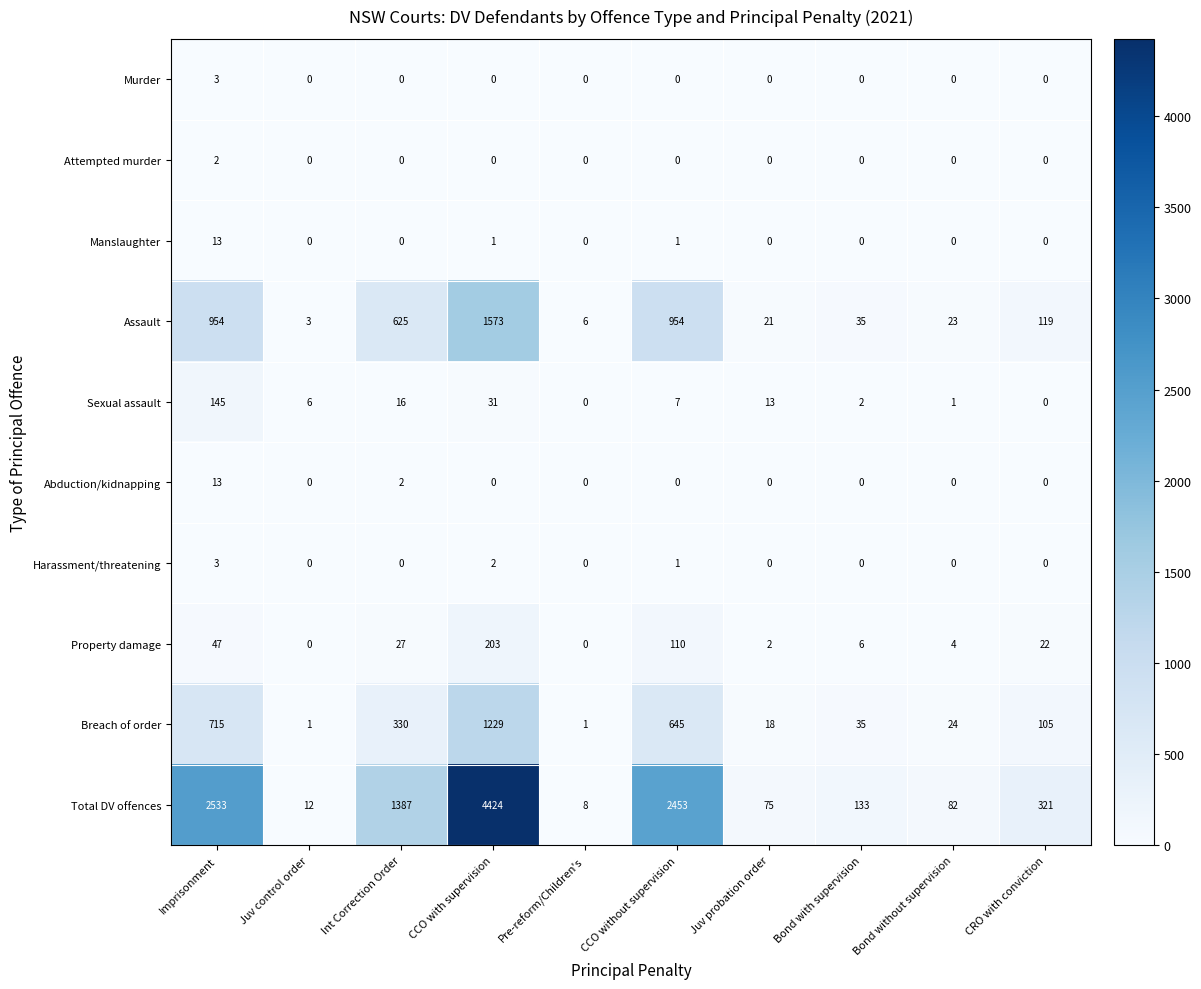

At how many categories does at least one series exceed 783?

4